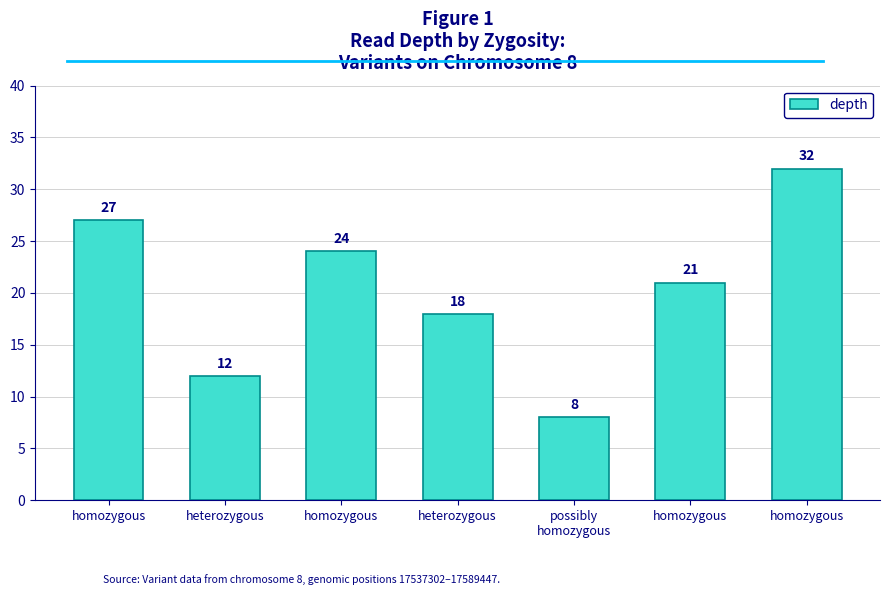

The value at heterozygous is 12. True or false?

True